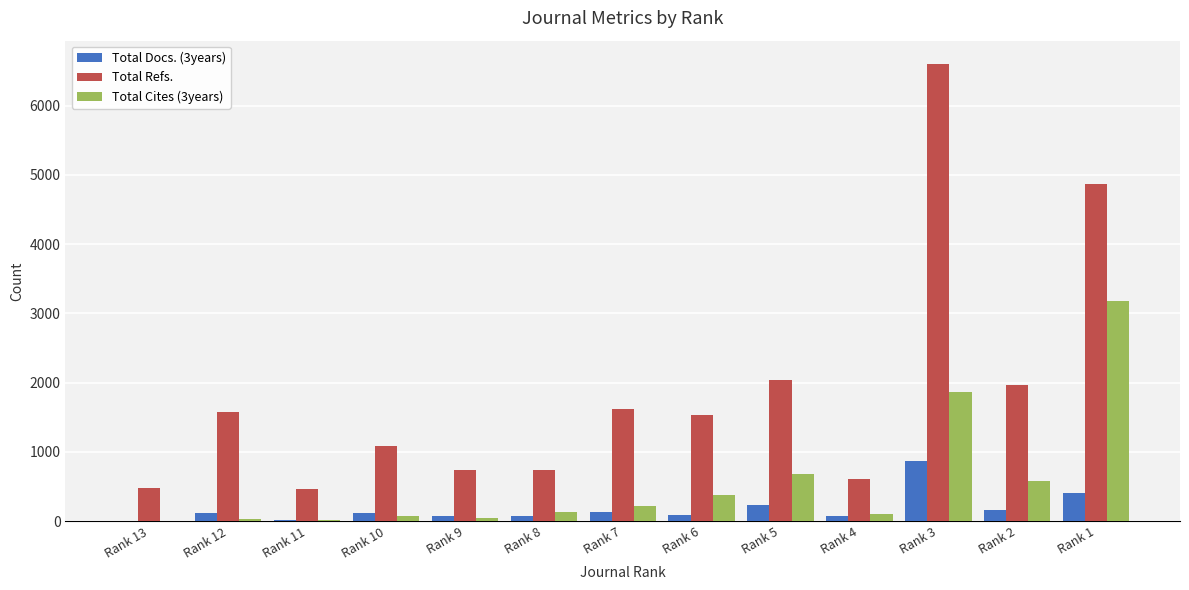

The Total Refs. series shows 734 at Rank 9. True or false?

True